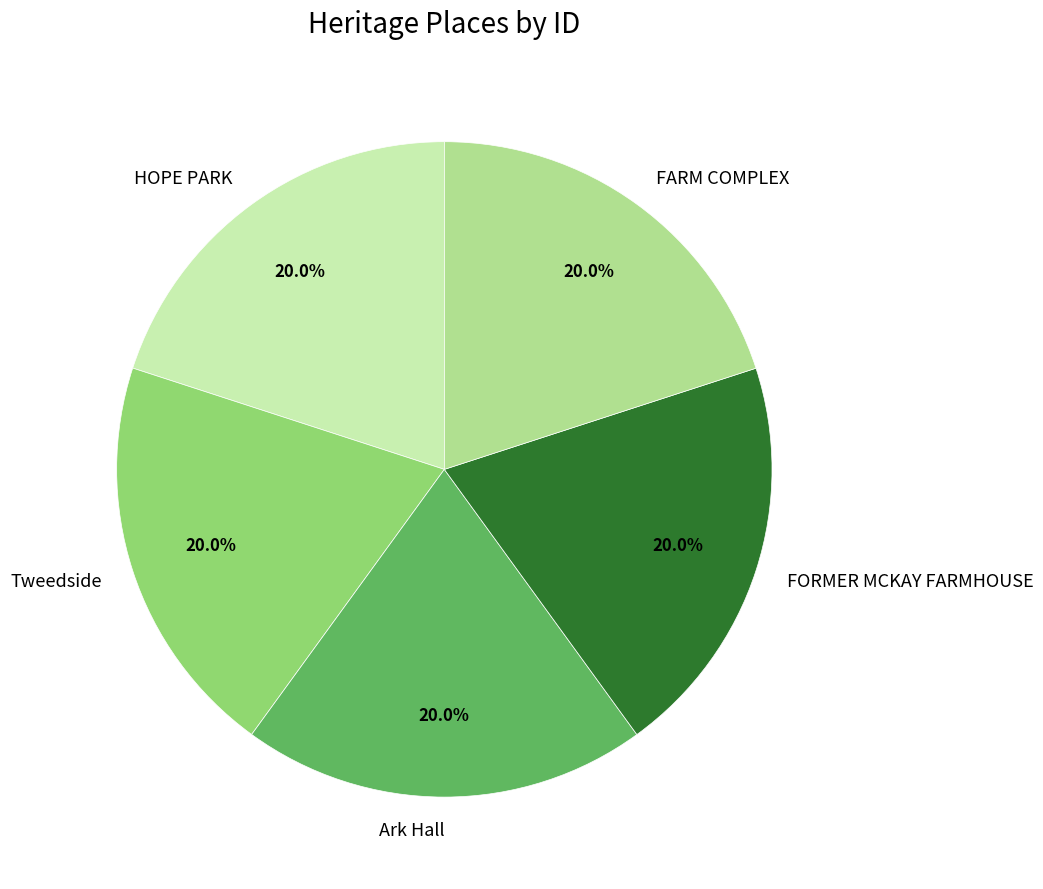

What percentage is the Tweedside slice, to the nearest percent?

20%